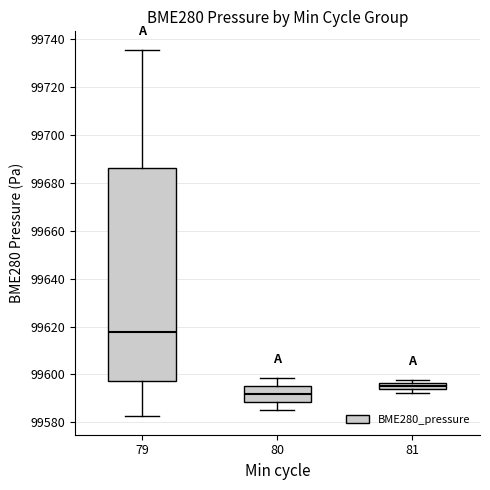

Where is the upper edge of the box at x = 80 on the y-axis? The values are not printed on the chart, so give them approximately, as read against the axis.

99596